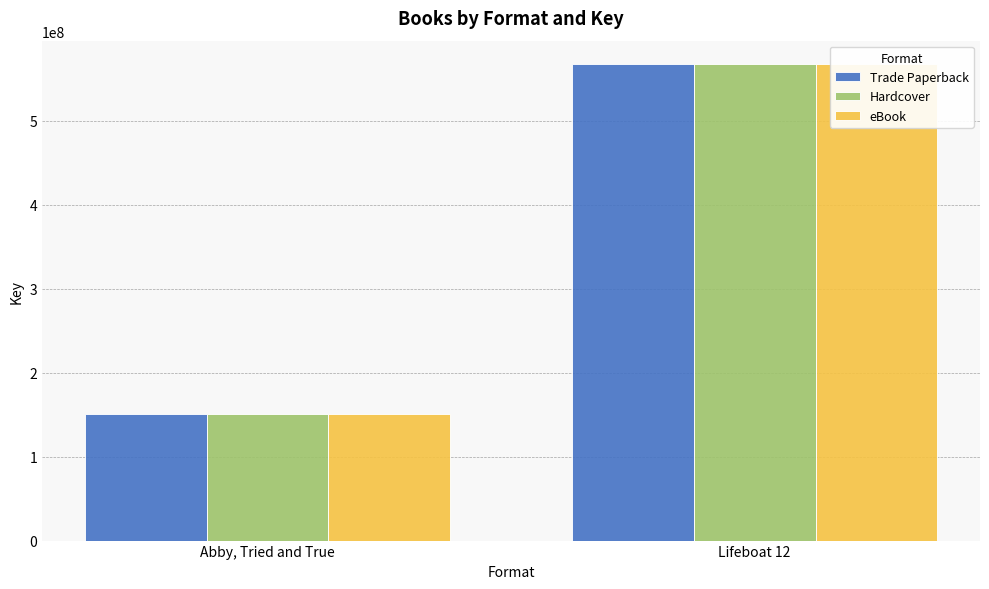

What is the average value of the Trade Paperback series?

358949050